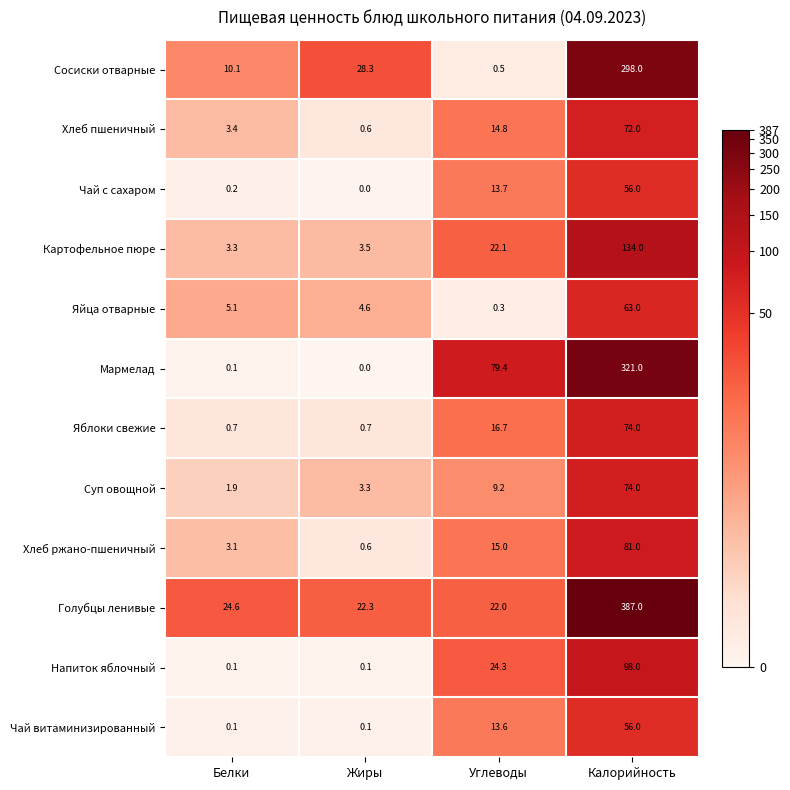

What is the sum of all Яблоки свежие values?

92.1